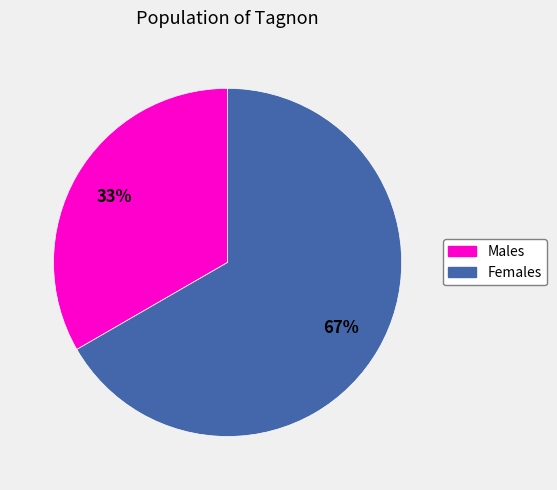

To the nearest percent, what is the average slice percentage?

50%